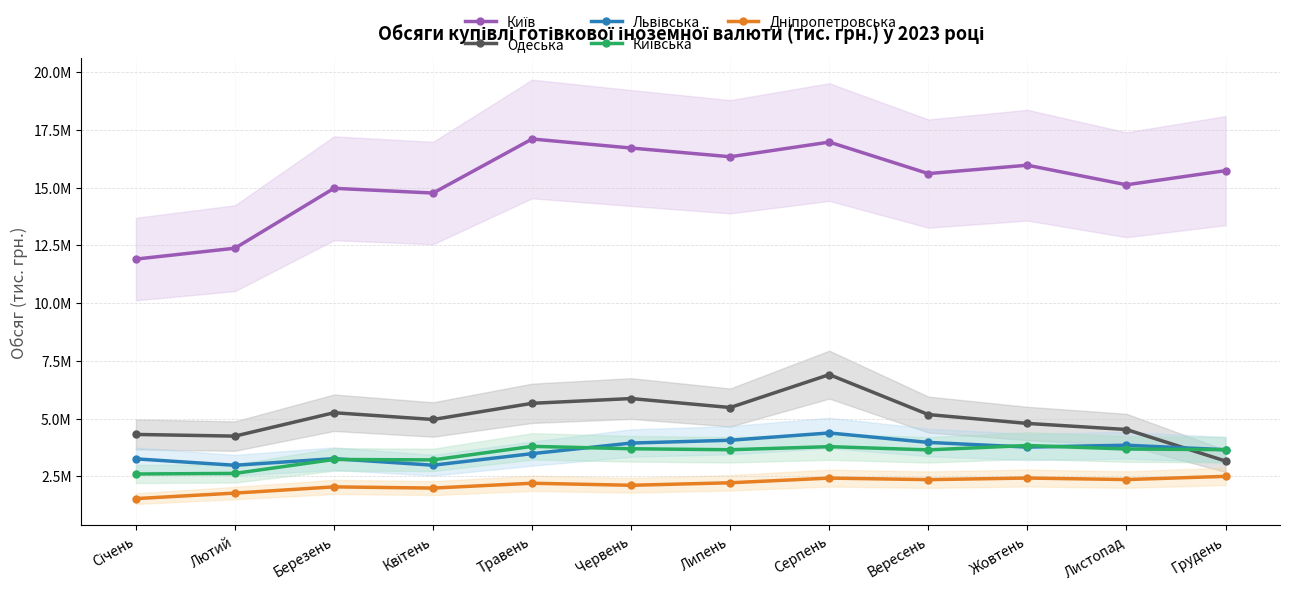

At Лютий, list the series in order from largest to smallest.

Київ, Одеська, Львівська, Київська, Дніпропетровська